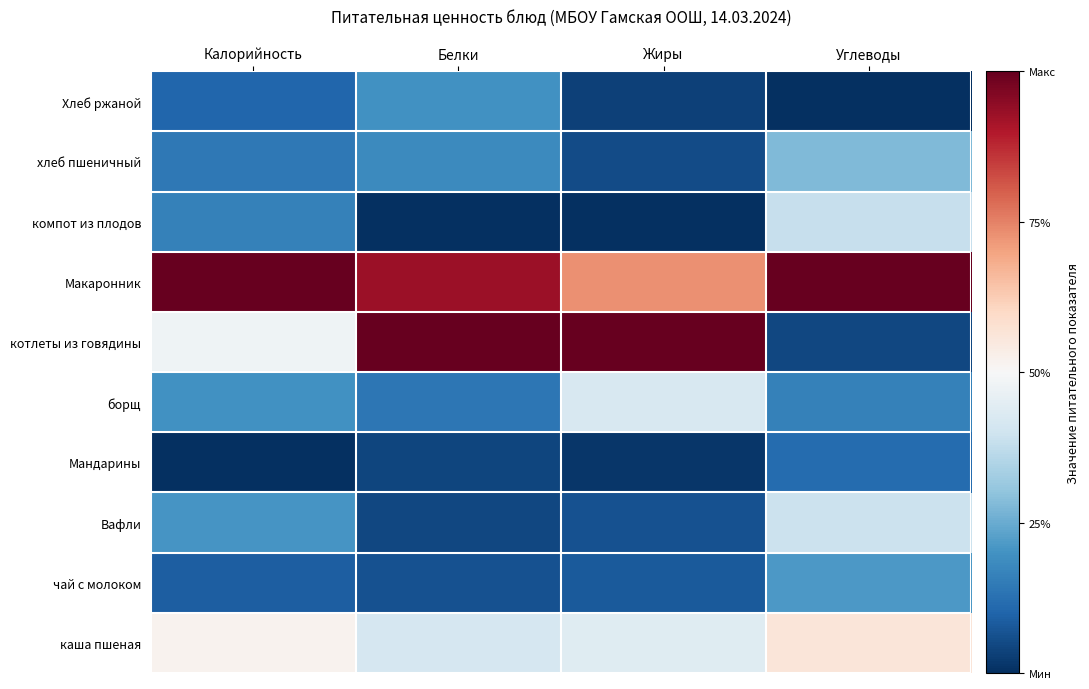

At how many categories does at least one series exceed 0?

4